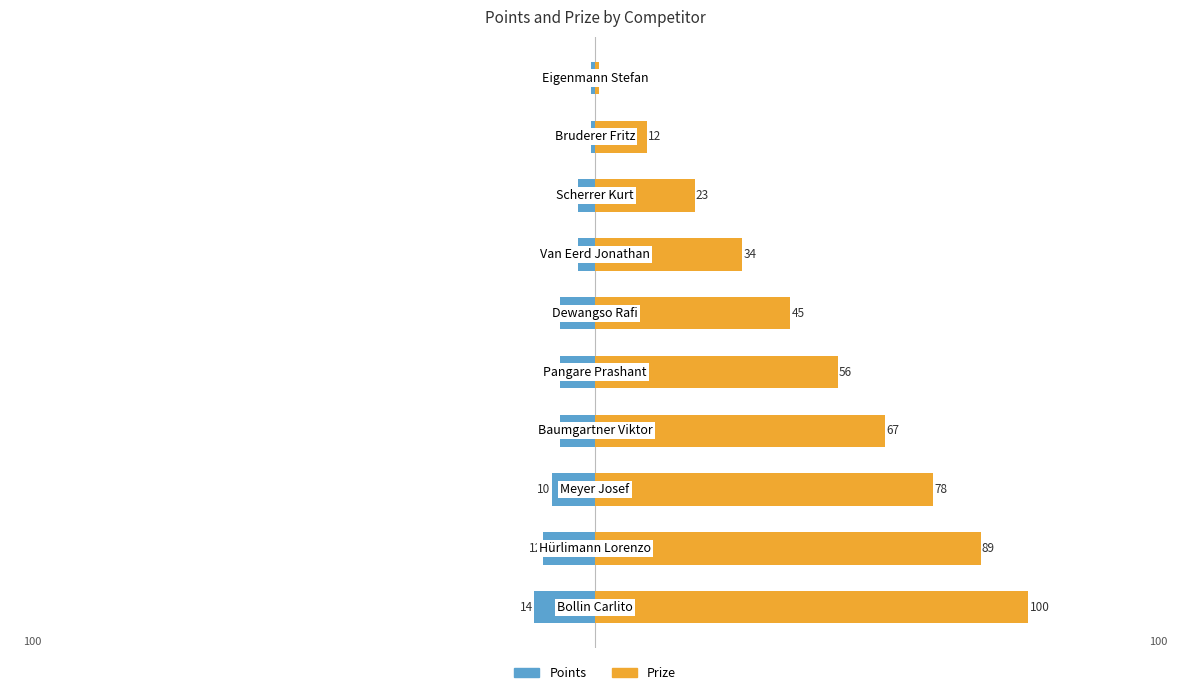

What are all the series names shown in the legend?

Points, Prize